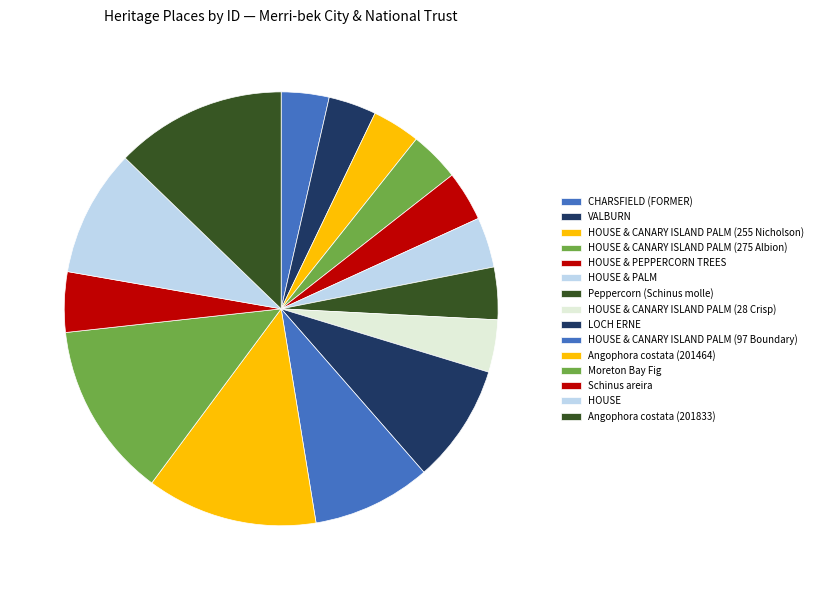

Does any single category account for the majority?

No